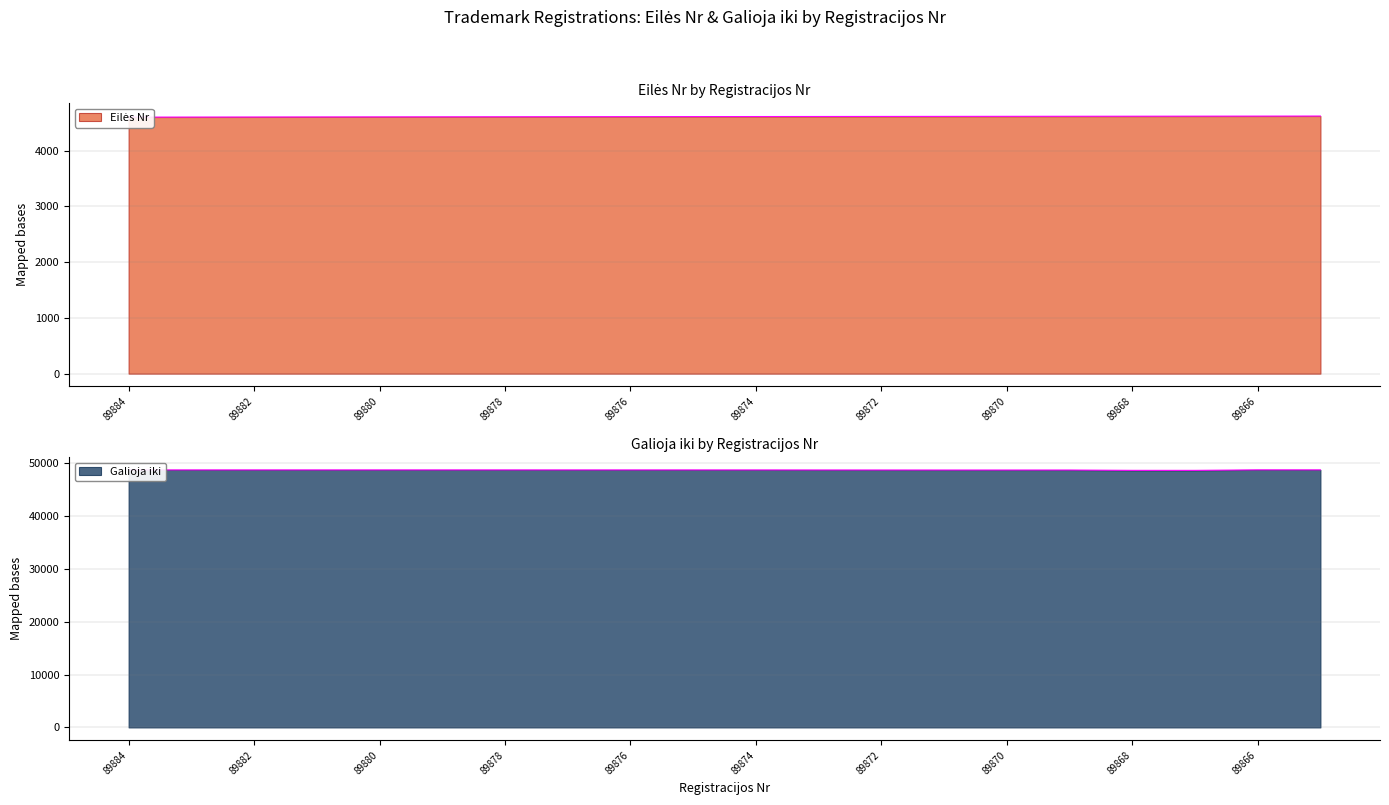

What is the maximum value shown in the chart?

48770